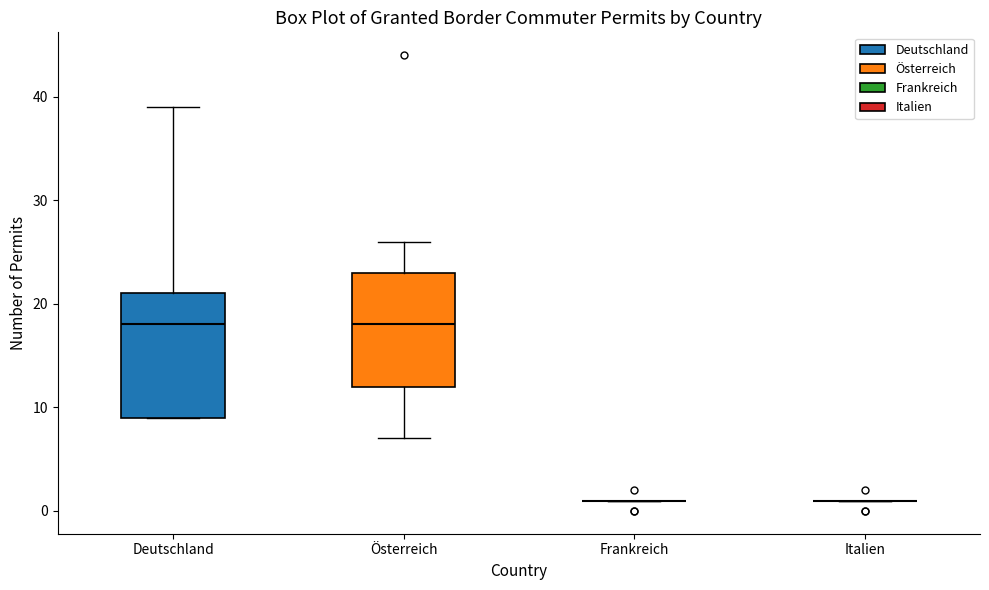

Reading left to right, read every box against the y-axis: the position of its median line, the range the box covers, and the ends of its whiskers. The values are not printed on the chart, so give them approximately, as read against the axis.

Deutschland: median 18, box 9 to 21, whiskers 9 to 39
Österreich: median 18, box 12 to 23, whiskers 7 to 26
Frankreich: box collapsed to a line at 1, whiskers 1 to 1
Italien: box collapsed to a line at 1, whiskers 1 to 1